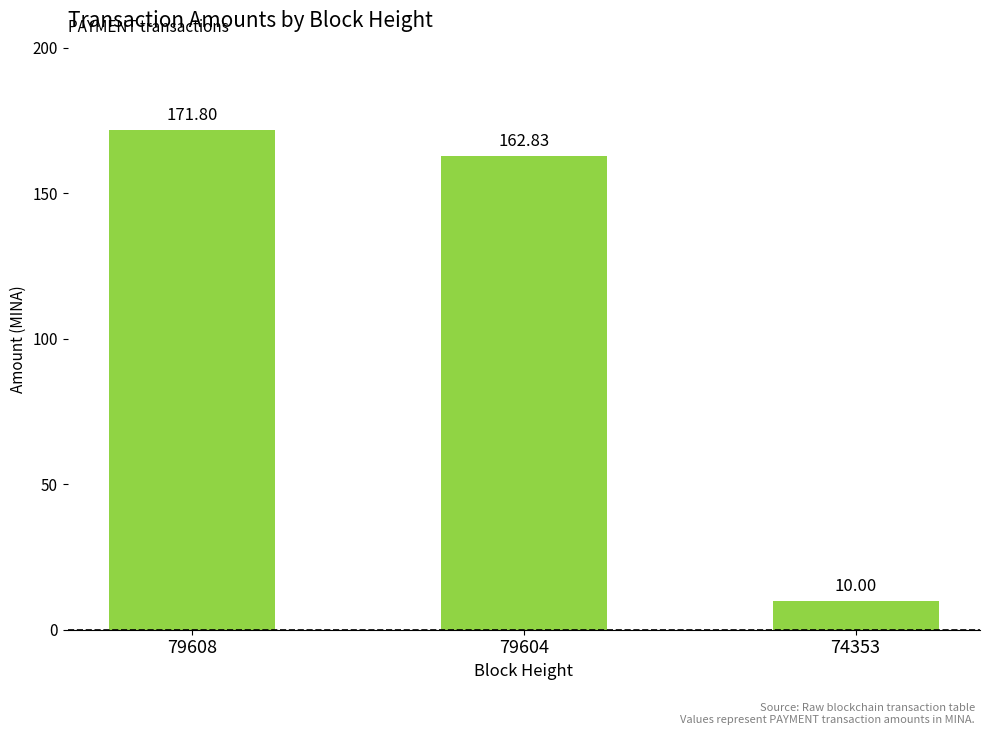

List the labels in order of value, largest first.

79608, 79604, 74353